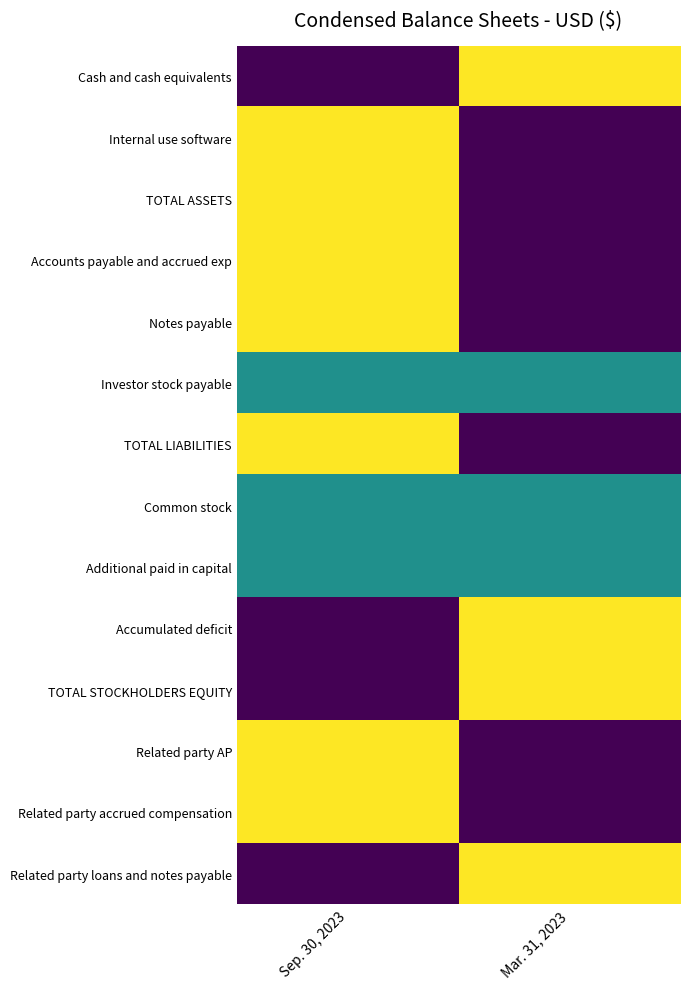

Rank the series by their maximum value, from highest to lowest.

Cash and cash equivalents, Internal use software, TOTAL ASSETS, Accounts payable and accrued exp, Notes payable, TOTAL LIABILITIES, Accumulated deficit, TOTAL STOCKHOLDERS EQUITY, Related party AP, Related party accrued compensation, Related party loans and notes payable, Investor stock payable, Common stock, Additional paid in capital